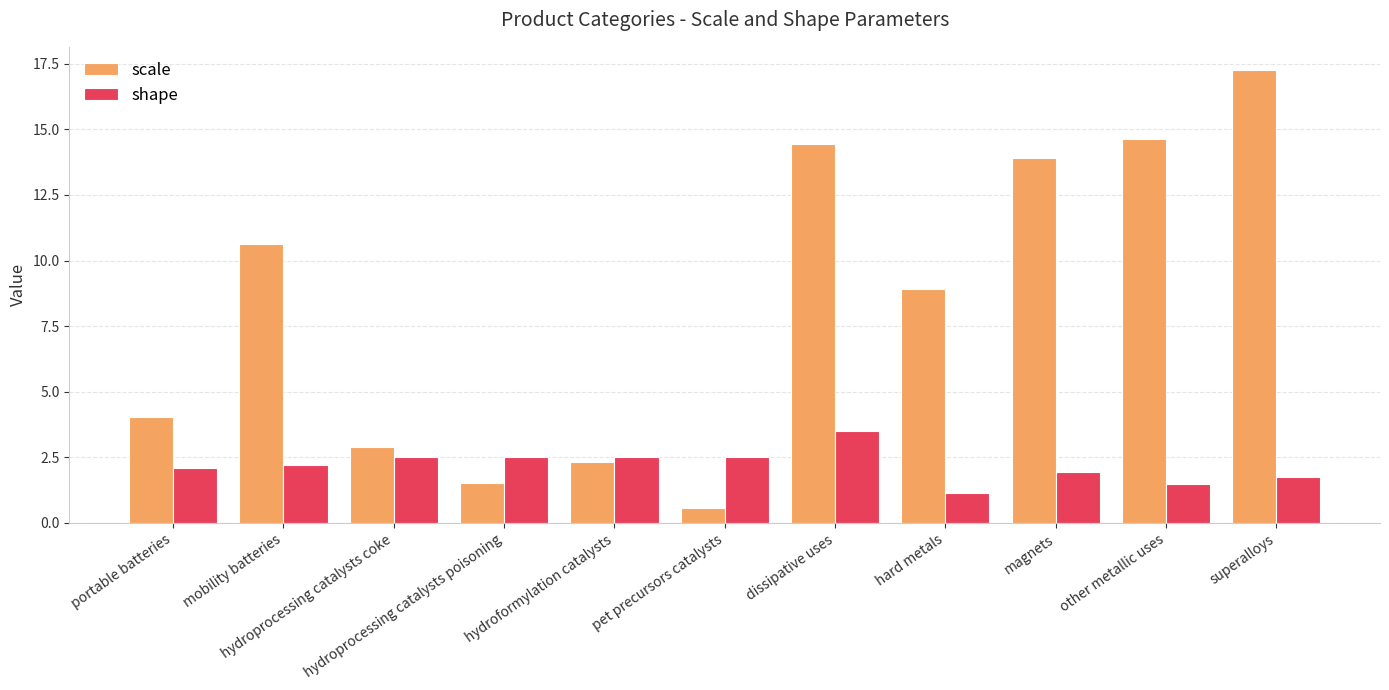

What is the difference between the second highest and second lowest values in the scale series?

13.1